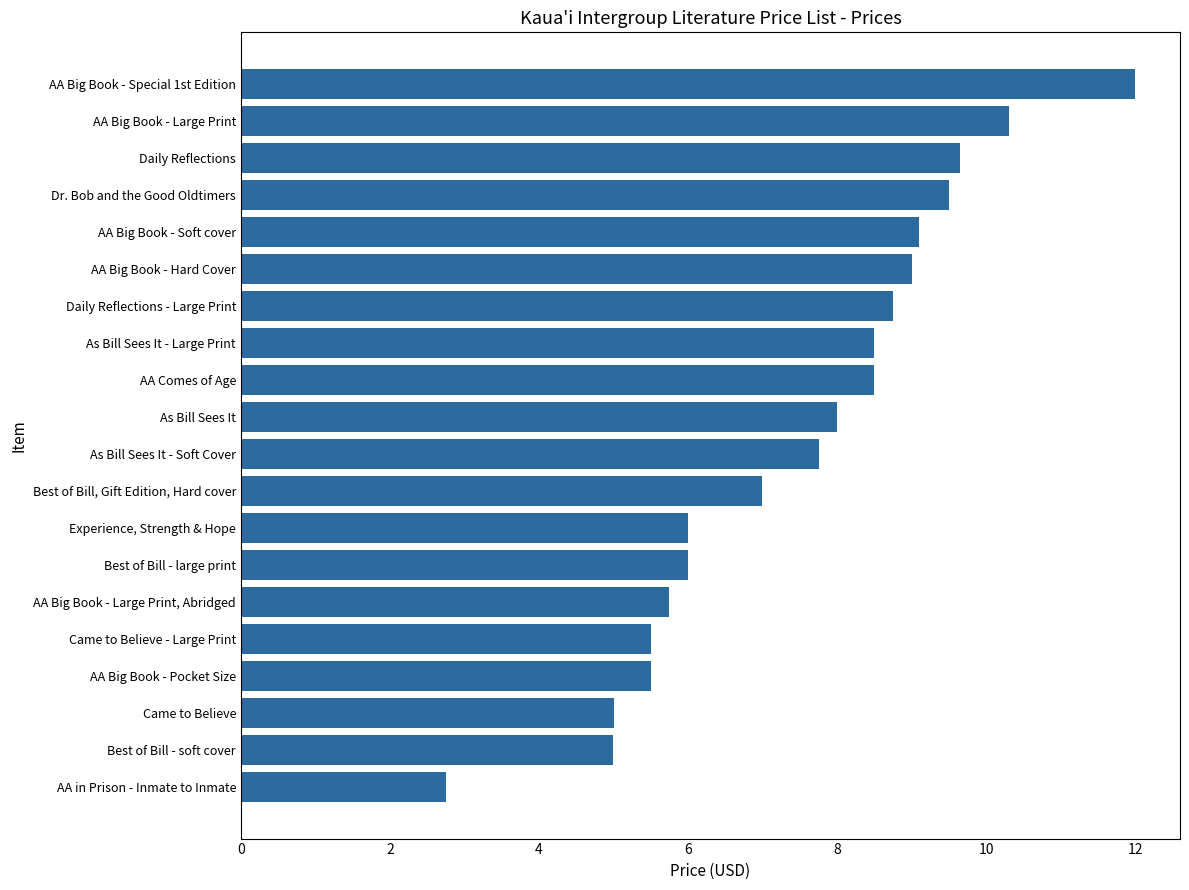

What is the average value?

7.5